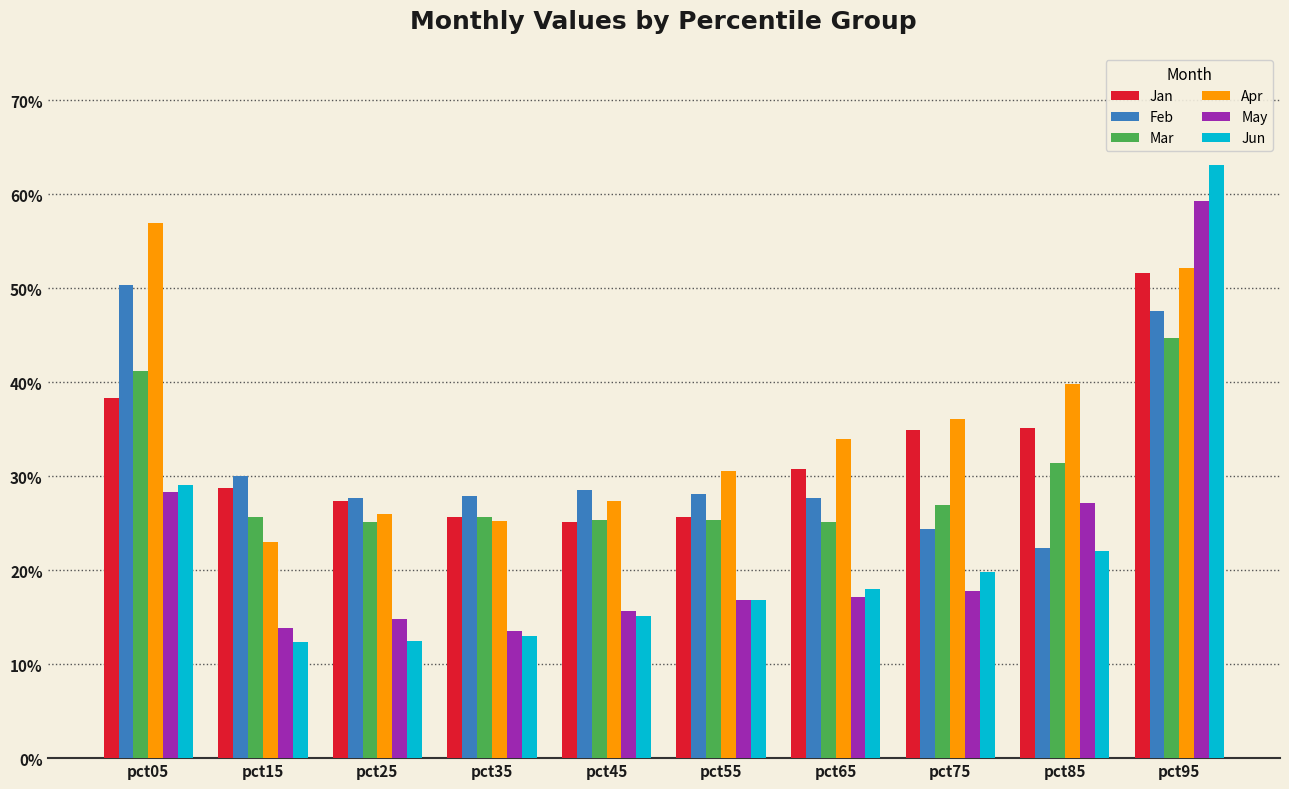

What is the sum of the Mar values at pct45 and pct35?

0.5